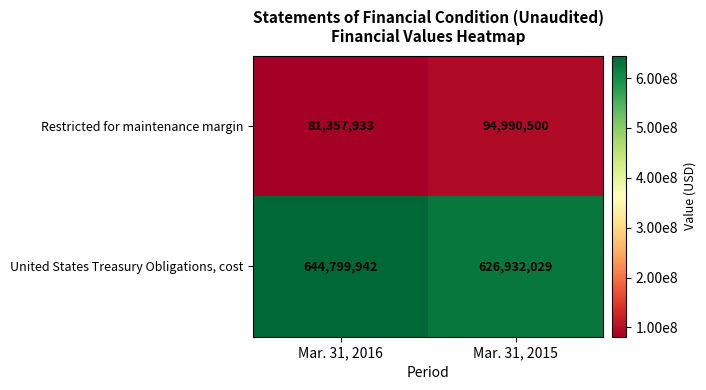

What is the difference between the maximum and minimum values in the United States Treasury Obligations, cost series?

17867913